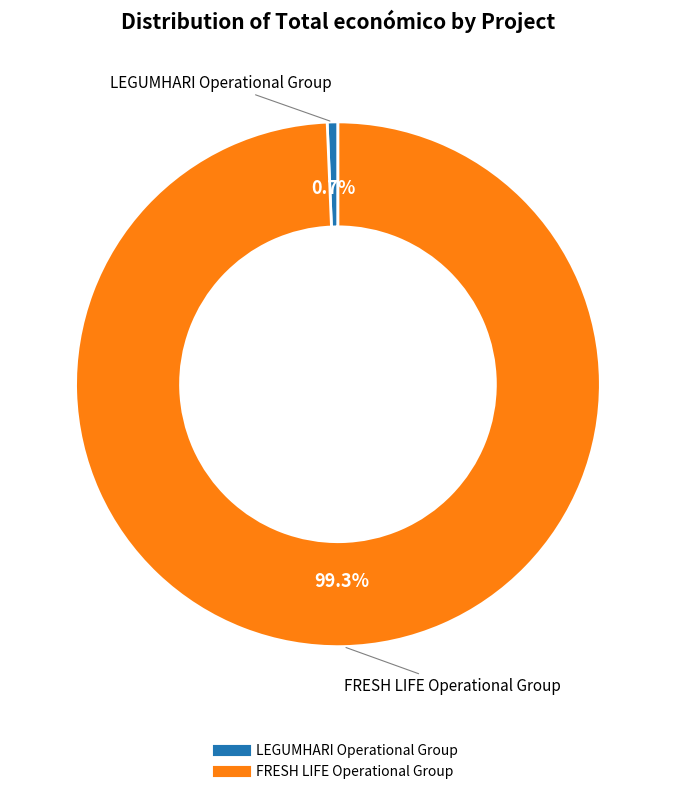

What is the ratio of the value at FRESH LIFE Operational Group to the value at LEGUMHARI Operational Group?

151.3